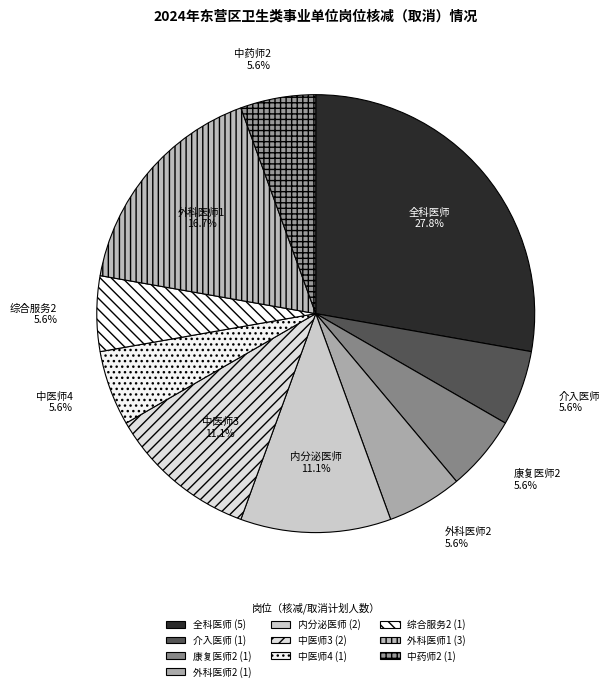

How many slices are in this pie chart?

10